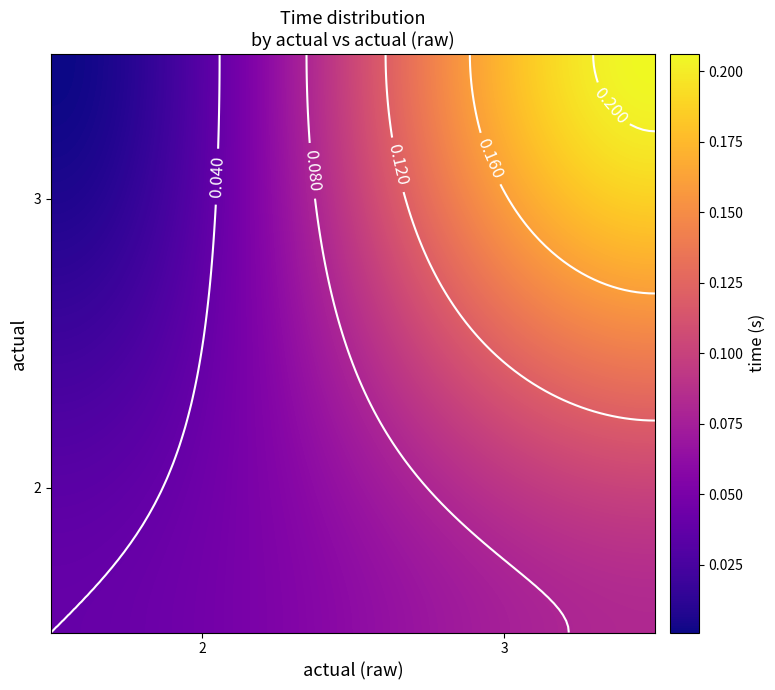

What is the difference between the maximum and second lowest values in the 3 series?

0.2